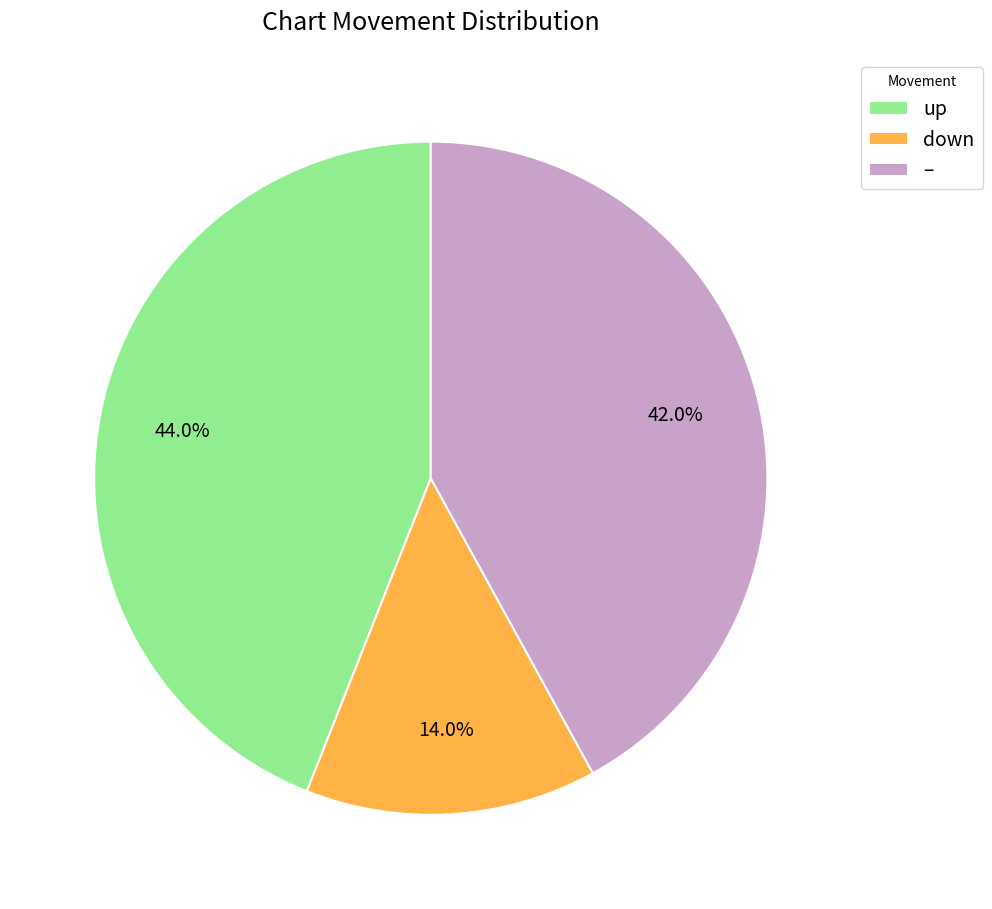

Does any single category account for the majority?

No